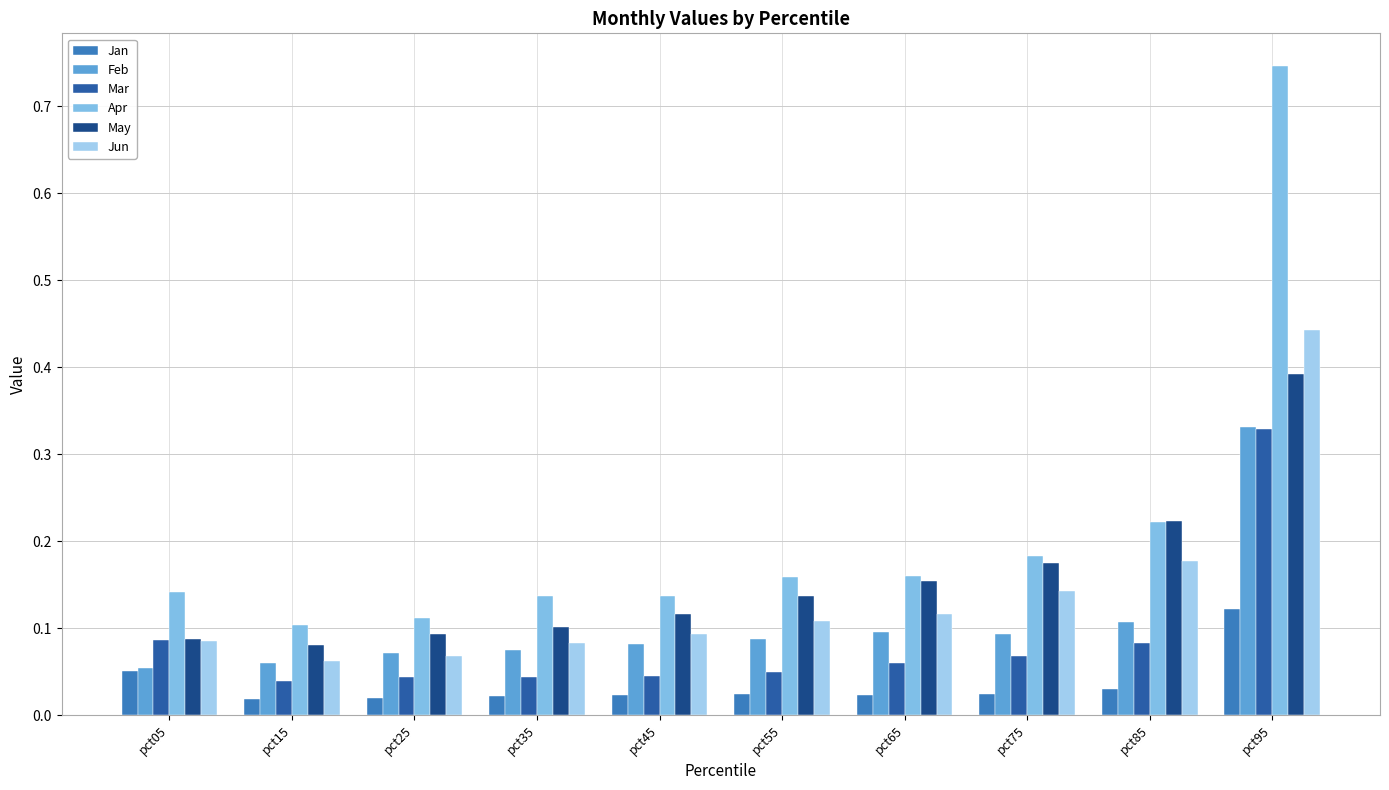

Reading left to right, list all the values displayed in this chart.

Jan: pct05=0.1	pct15=0.0	pct25=0.0	pct35=0.0	pct45=0.0	pct55=0.0	pct65=0.0	pct75=0.0	pct85=0.0	pct95=0.1
Feb: pct05=0.1	pct15=0.1	pct25=0.1	pct35=0.1	pct45=0.1	pct55=0.1	pct65=0.1	pct75=0.1	pct85=0.1	pct95=0.3
Mar: pct05=0.1	pct15=0.0	pct25=0.0	pct35=0.0	pct45=0.0	pct55=0.1	pct65=0.1	pct75=0.1	pct85=0.1	pct95=0.3
Apr: pct05=0.1	pct15=0.1	pct25=0.1	pct35=0.1	pct45=0.1	pct55=0.2	pct65=0.2	pct75=0.2	pct85=0.2	pct95=0.7
May: pct05=0.1	pct15=0.1	pct25=0.1	pct35=0.1	pct45=0.1	pct55=0.1	pct65=0.2	pct75=0.2	pct85=0.2	pct95=0.4
Jun: pct05=0.1	pct15=0.1	pct25=0.1	pct35=0.1	pct45=0.1	pct55=0.1	pct65=0.1	pct75=0.1	pct85=0.2	pct95=0.4